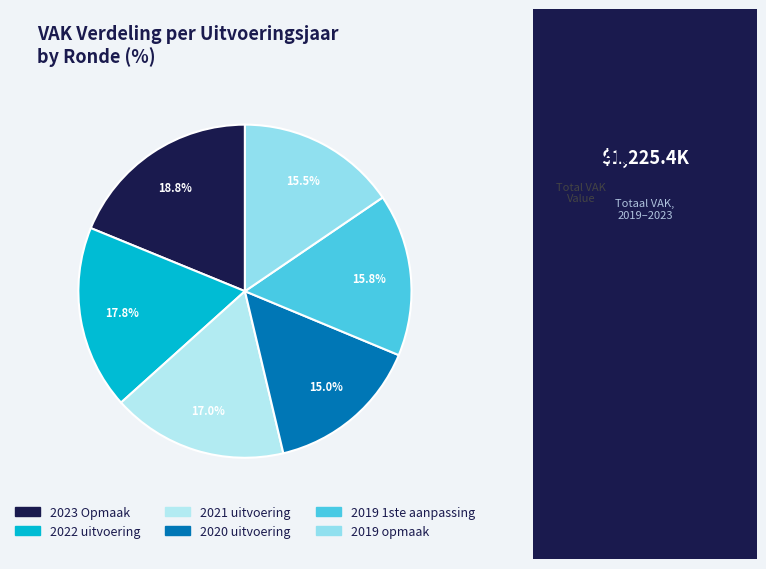

How many segments does this pie chart have?

6